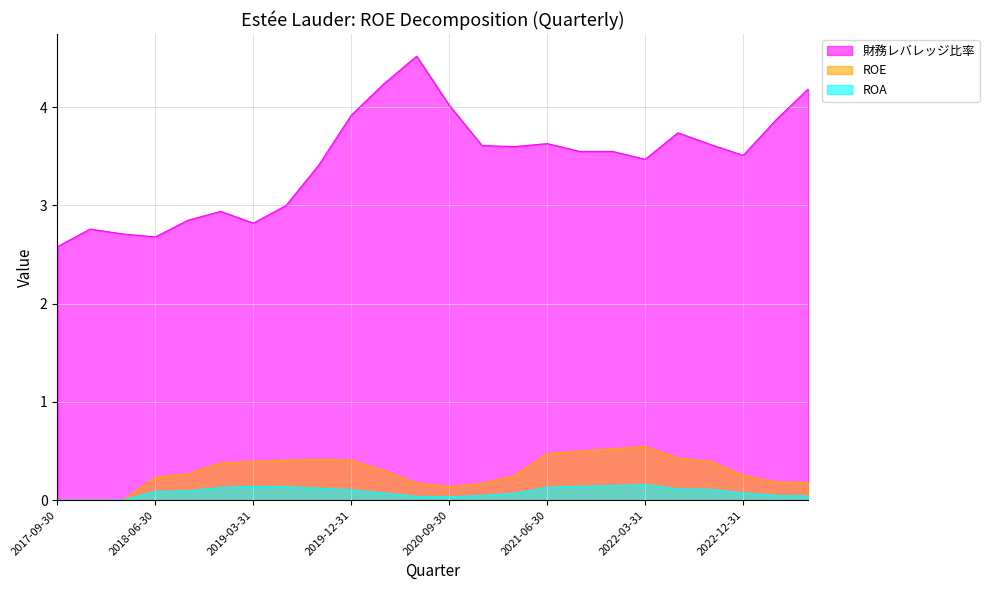

True or false: ROE has a value of 0.4 at 2021-03-31.

False